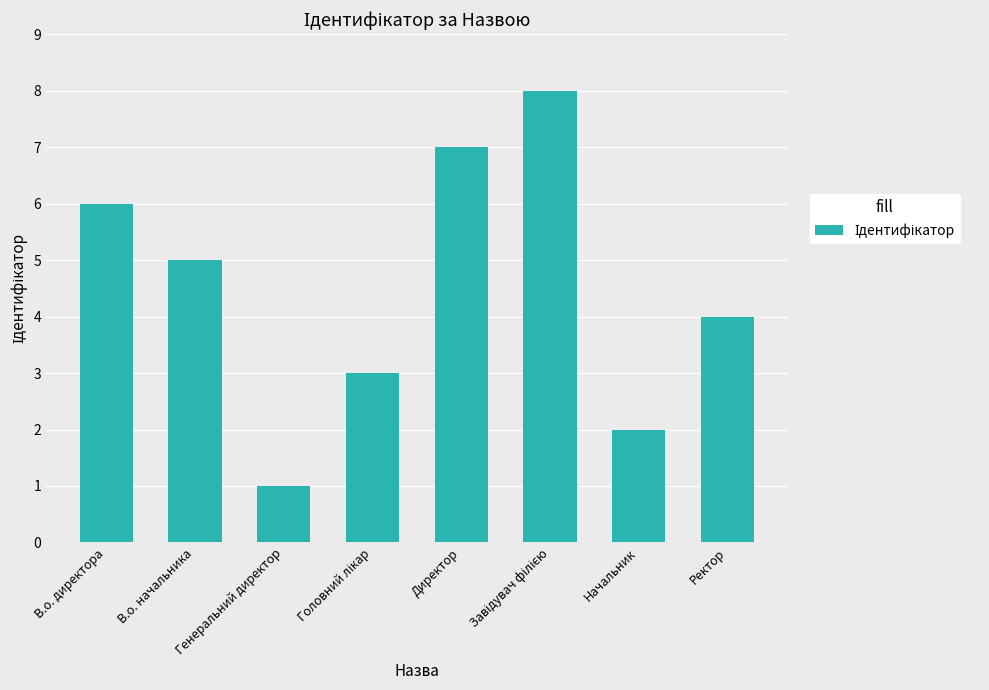

At which category does the chart reach its minimum across all series?

Генеральний директор